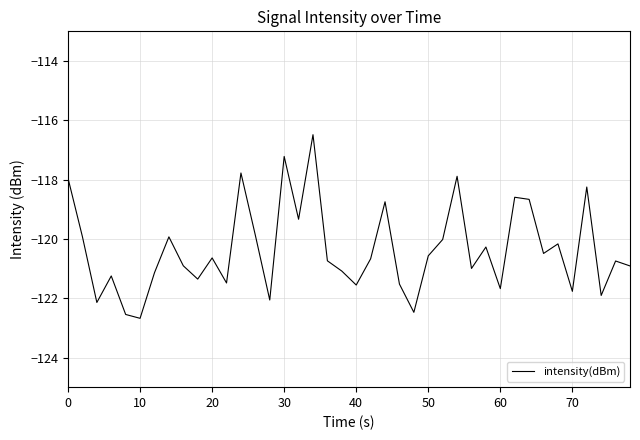

What is the minimum value shown in the chart?

-122.7